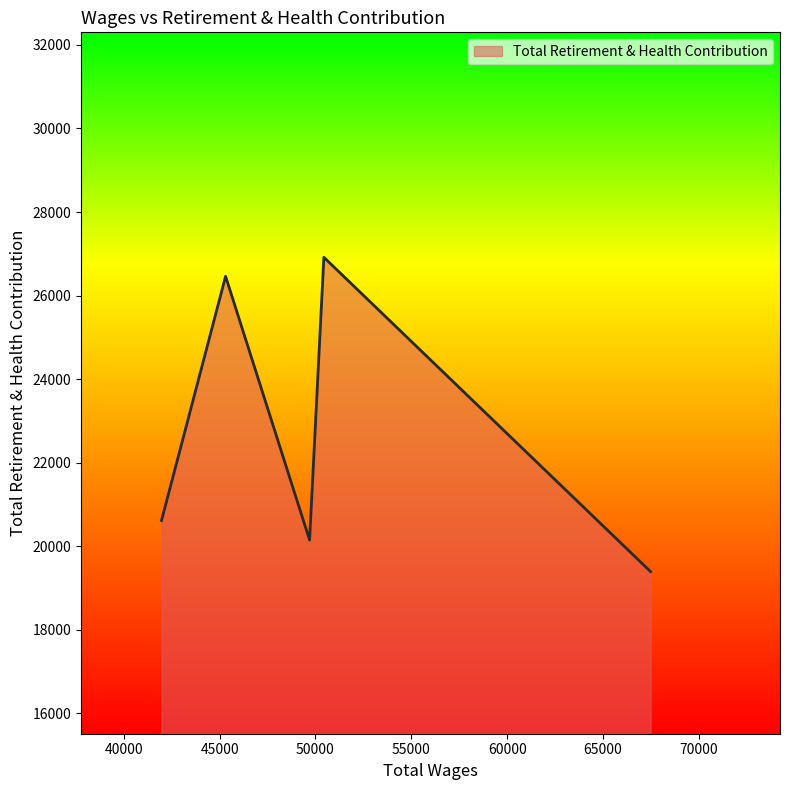

What is the maximum value shown in the chart?

26917